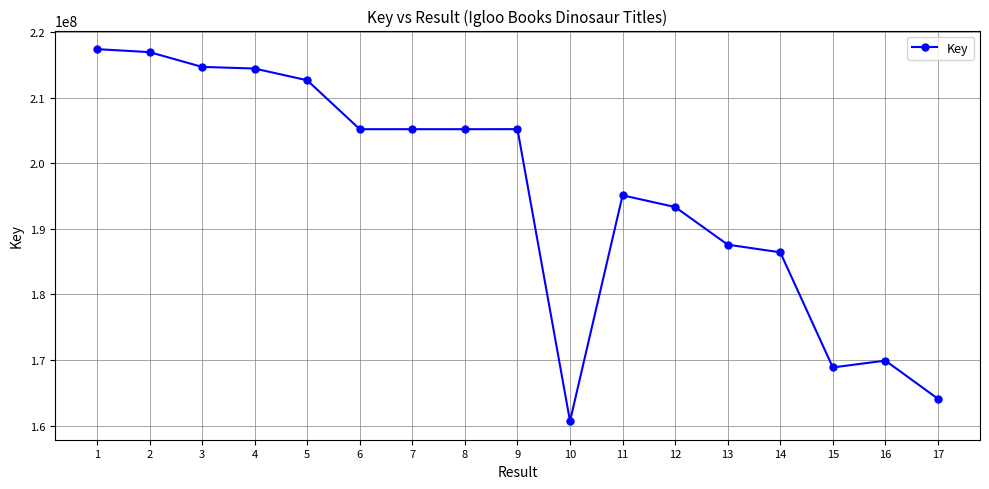

What is the value of the 15th point from the left?

168858266